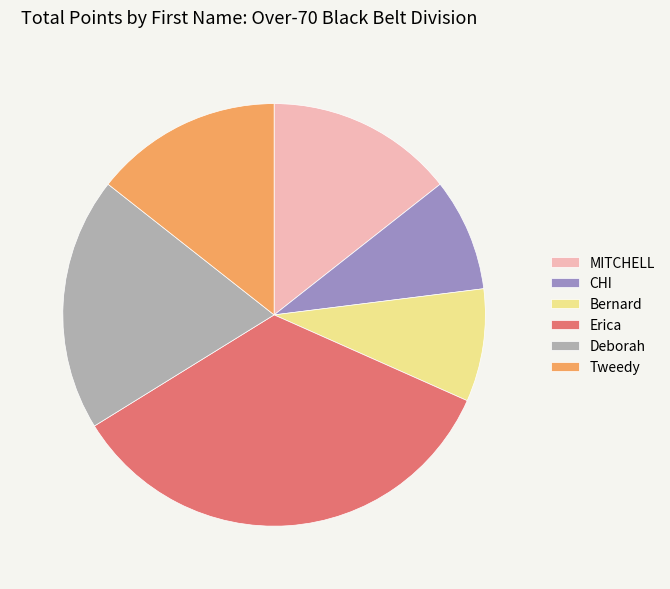

Count the number of slices in the pie.

6